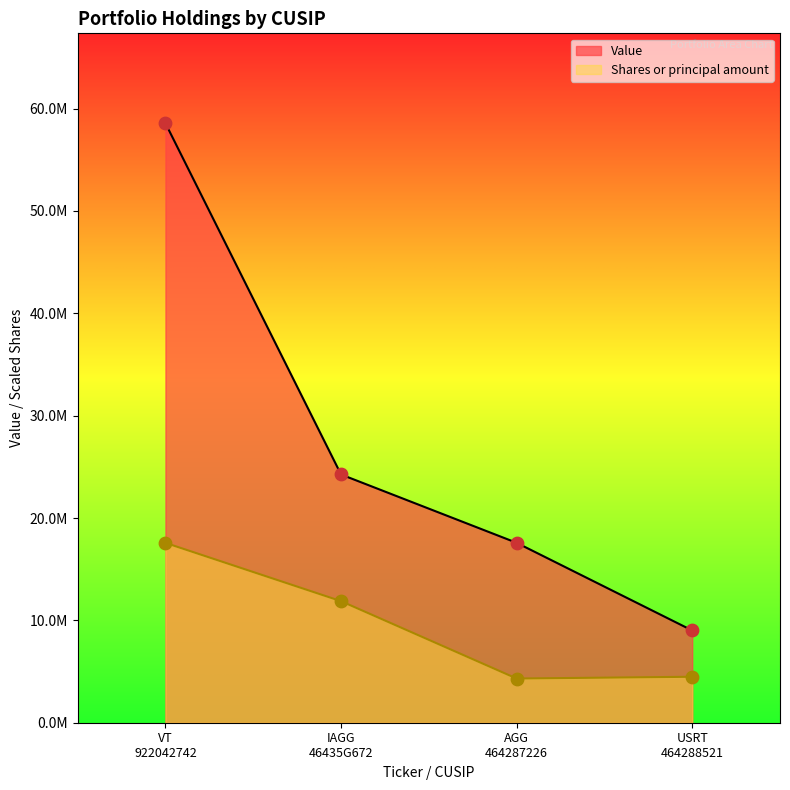

Which series has the largest total across all categories?

Value